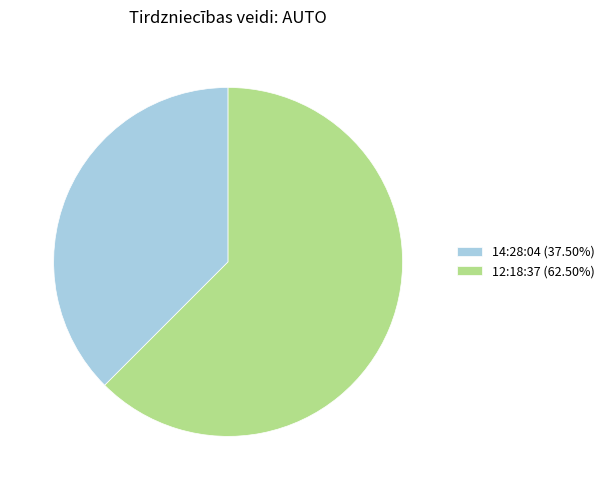

Count the number of slices in the pie.

2